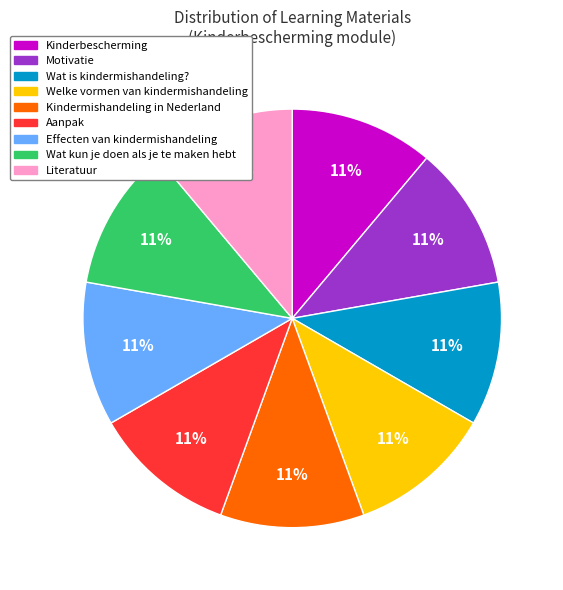

To the nearest percent, what percentage of the pie is Effecten van kindermishandeling?

11%